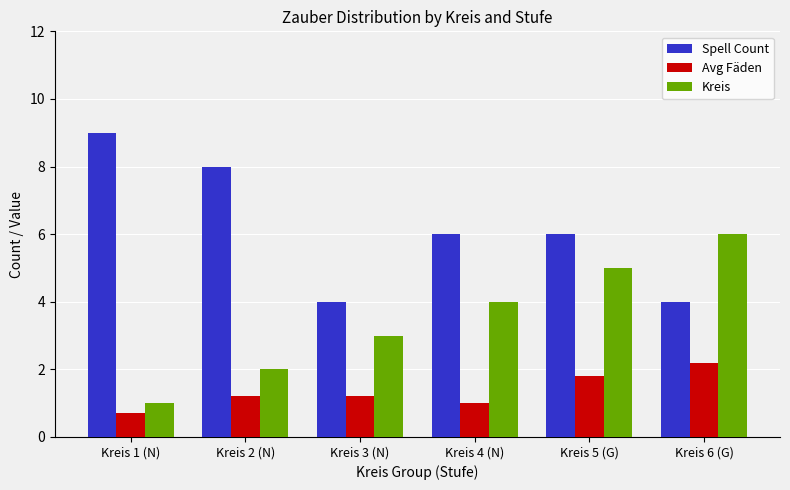

At which category is the sum across all series the highest?

Kreis 5 (G)